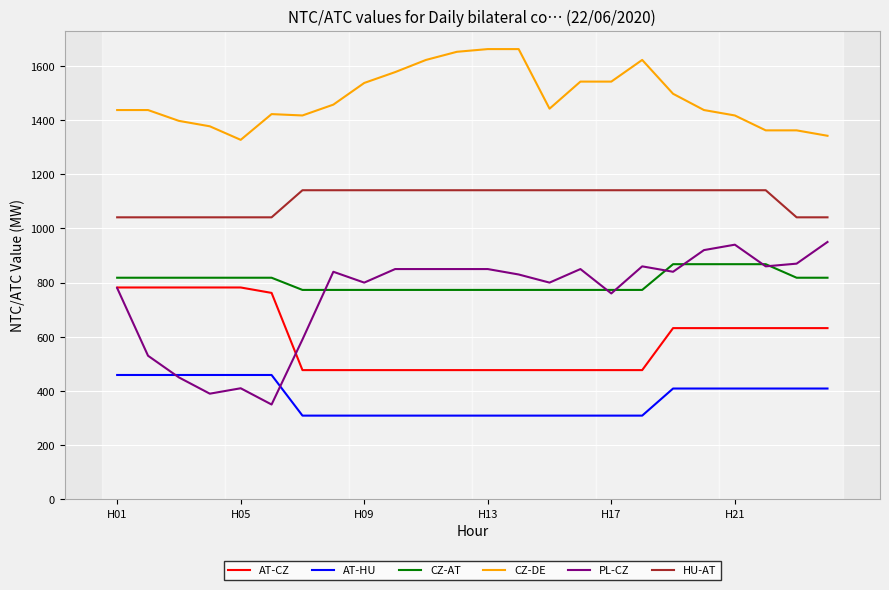

What is the difference between the maximum and second lowest values in the PL-CZ series?

560